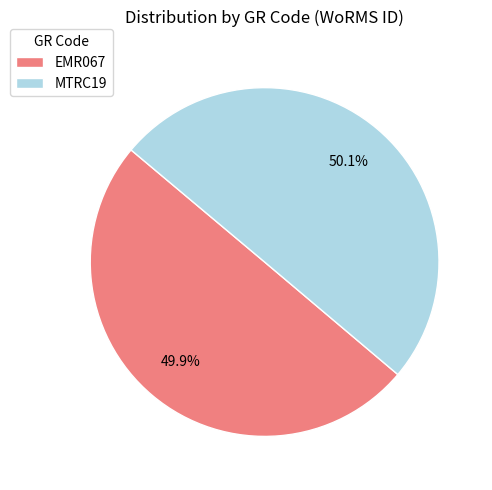

How much of the chart is everything except MTRC19?

49.9%